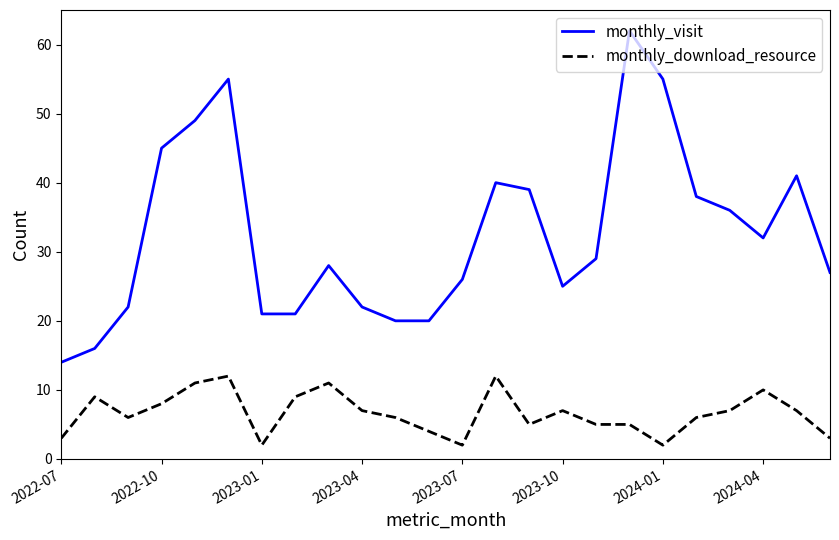

What is the lowest value of the monthly_visit series?

14